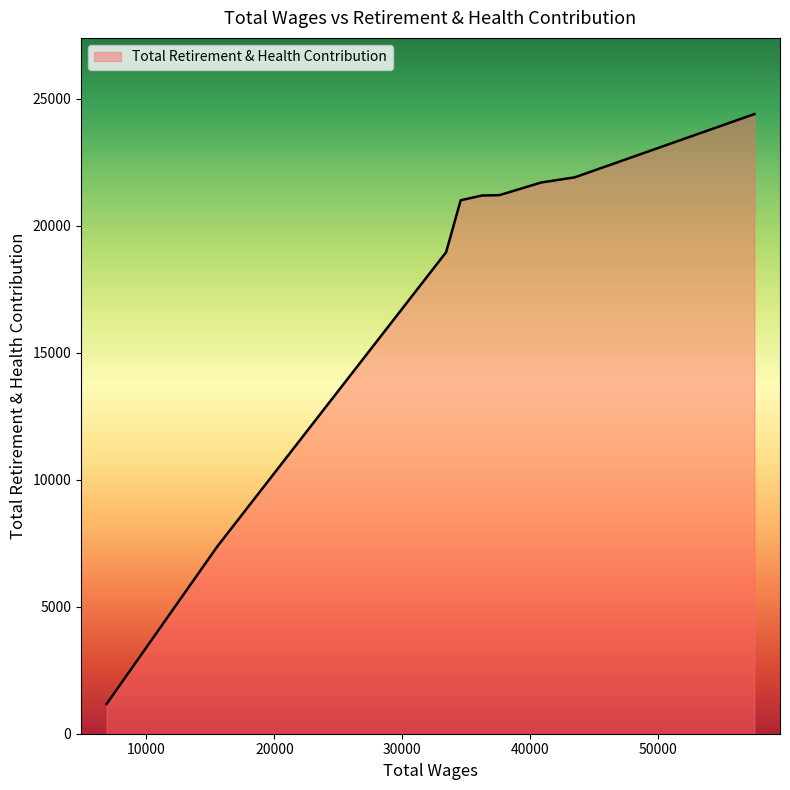

What is the minimum value shown in the chart?

1172